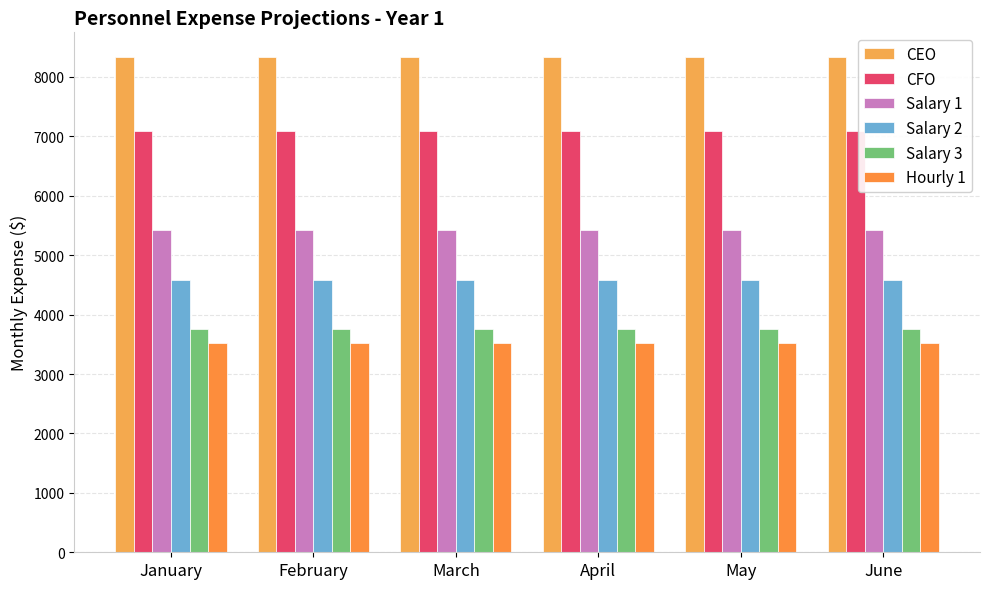

Which series changed the most between January and April?

CEO